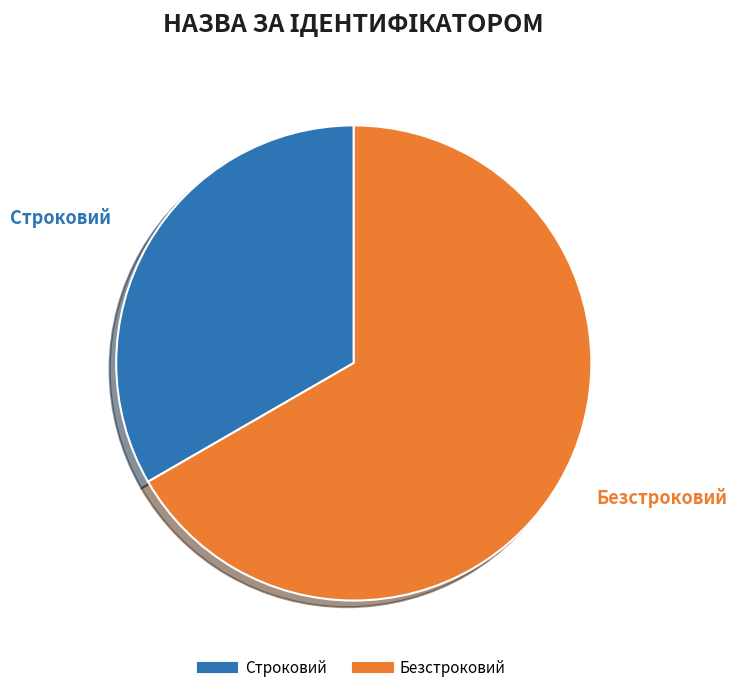

Which has a higher value, Строковий or Безстроковий?

Безстроковий